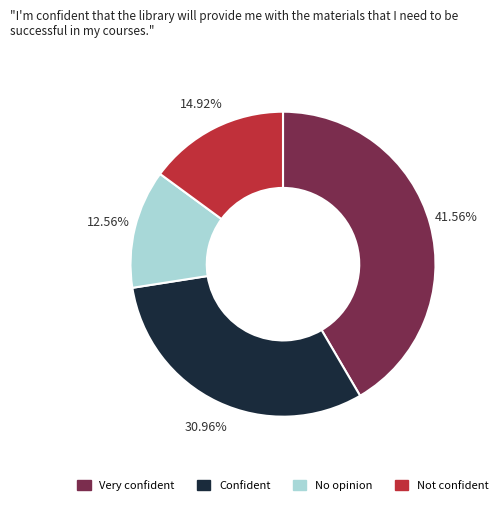

Does any single category account for the majority?

No